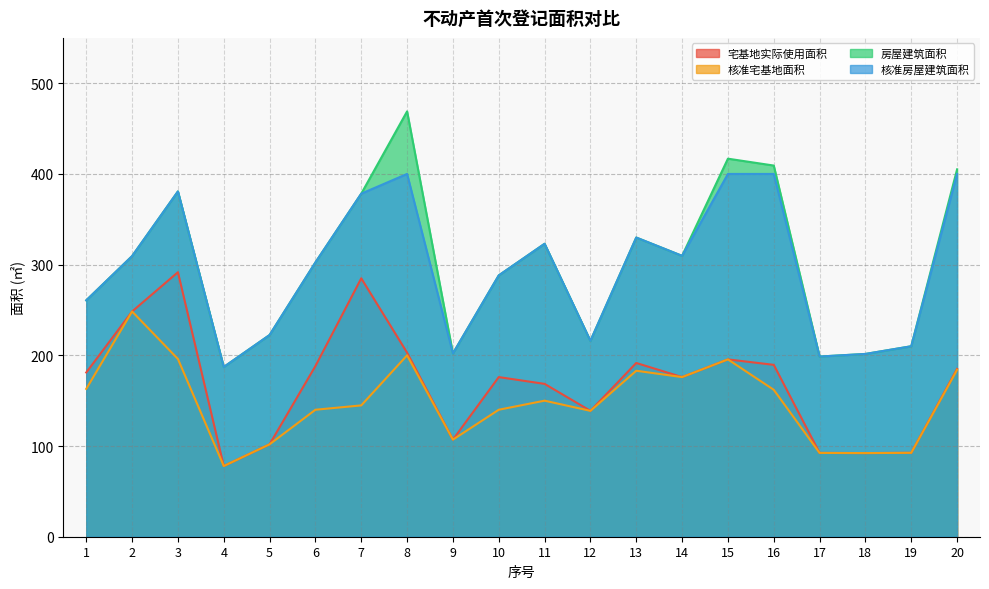

Which has a higher value, 3 or 13?

3